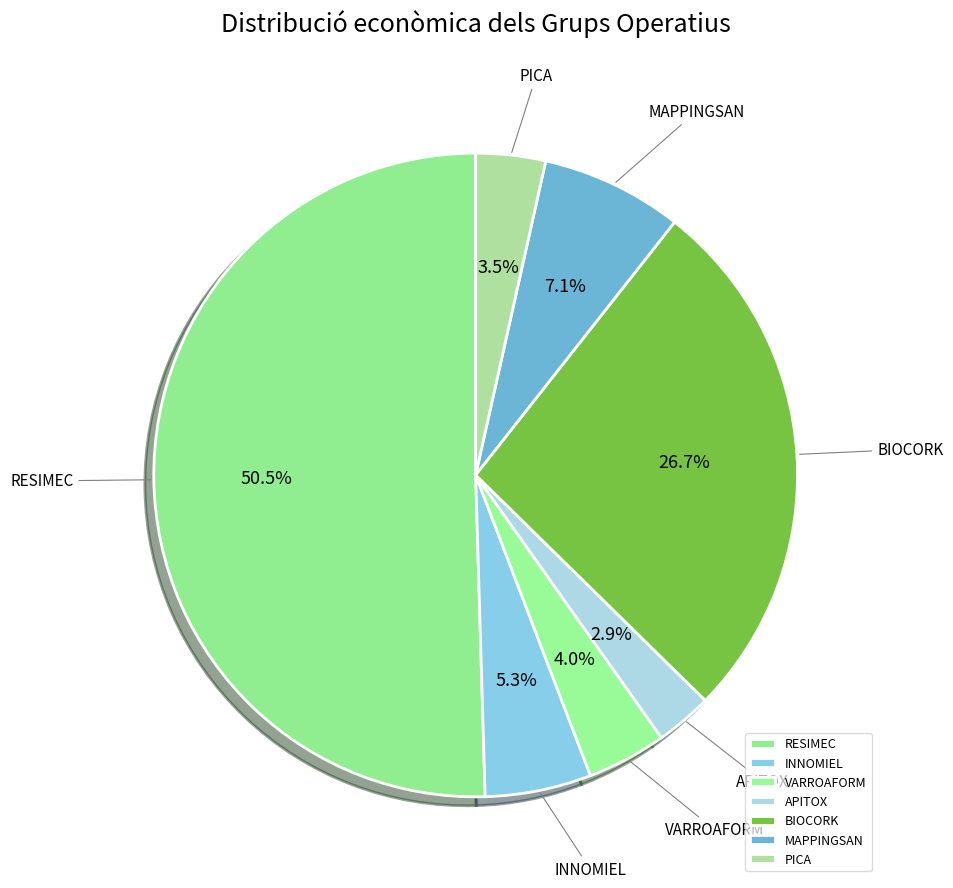

Which category has the smallest portion of the pie?

APITOX